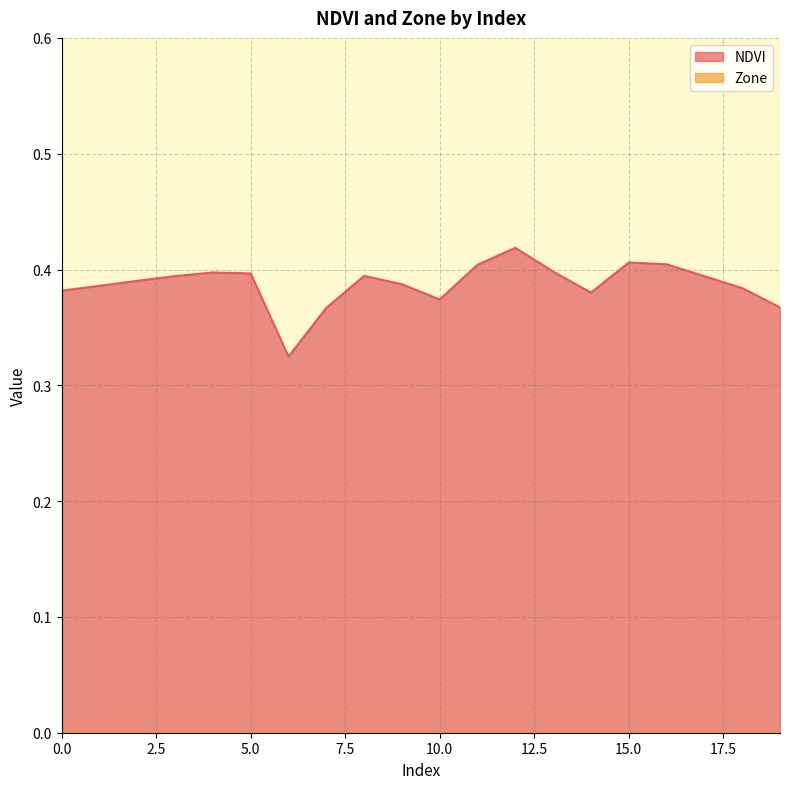

Which category has the highest value across all series?

12